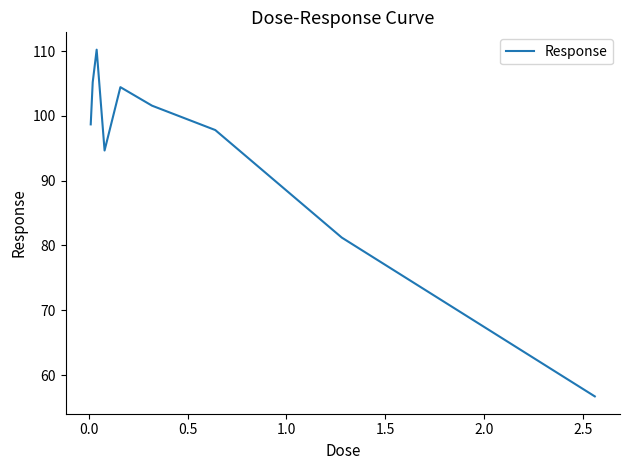

What is the difference between the maximum and minimum values?

53.5